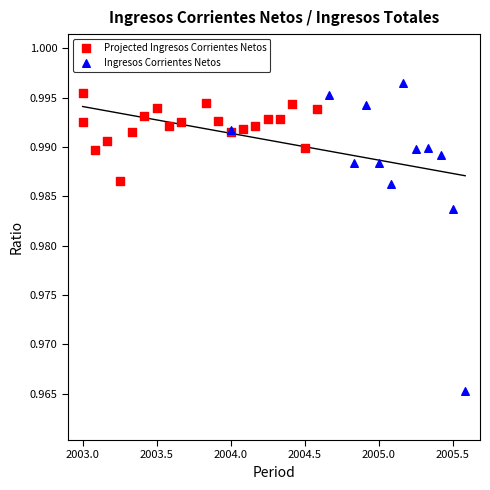

Which series has the widest spread of Y values?

Ingresos Corrientes Netos